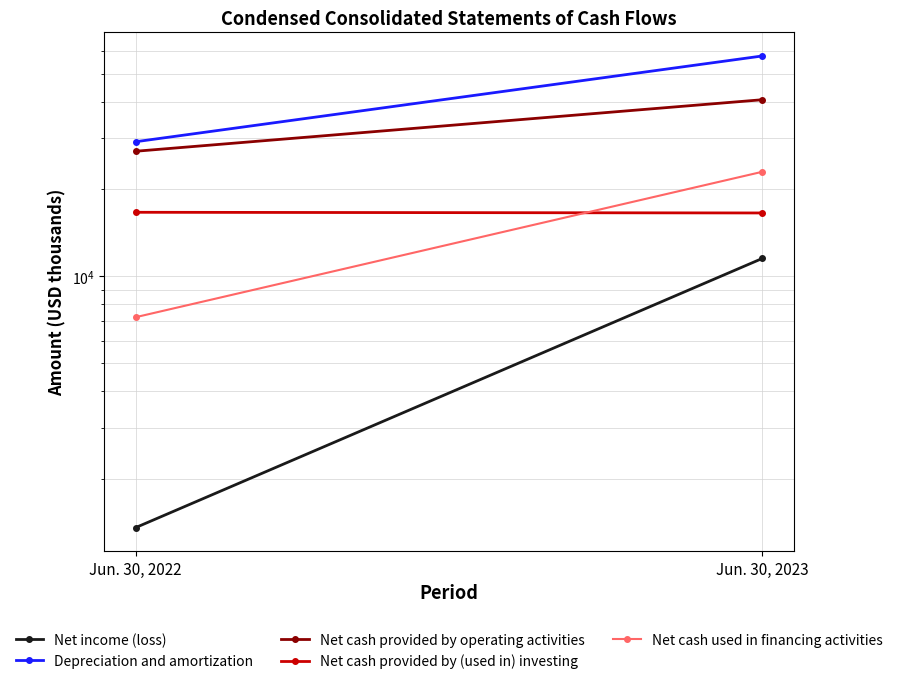

True or false: Net income (loss) has a value of 11534 at Jun. 30, 2023.

True